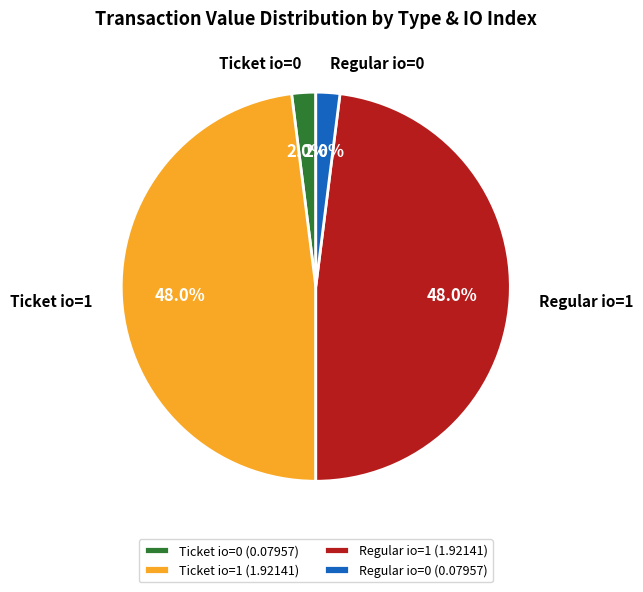

To the nearest percent, what is the difference between the largest and smallest slice percentages?

46%